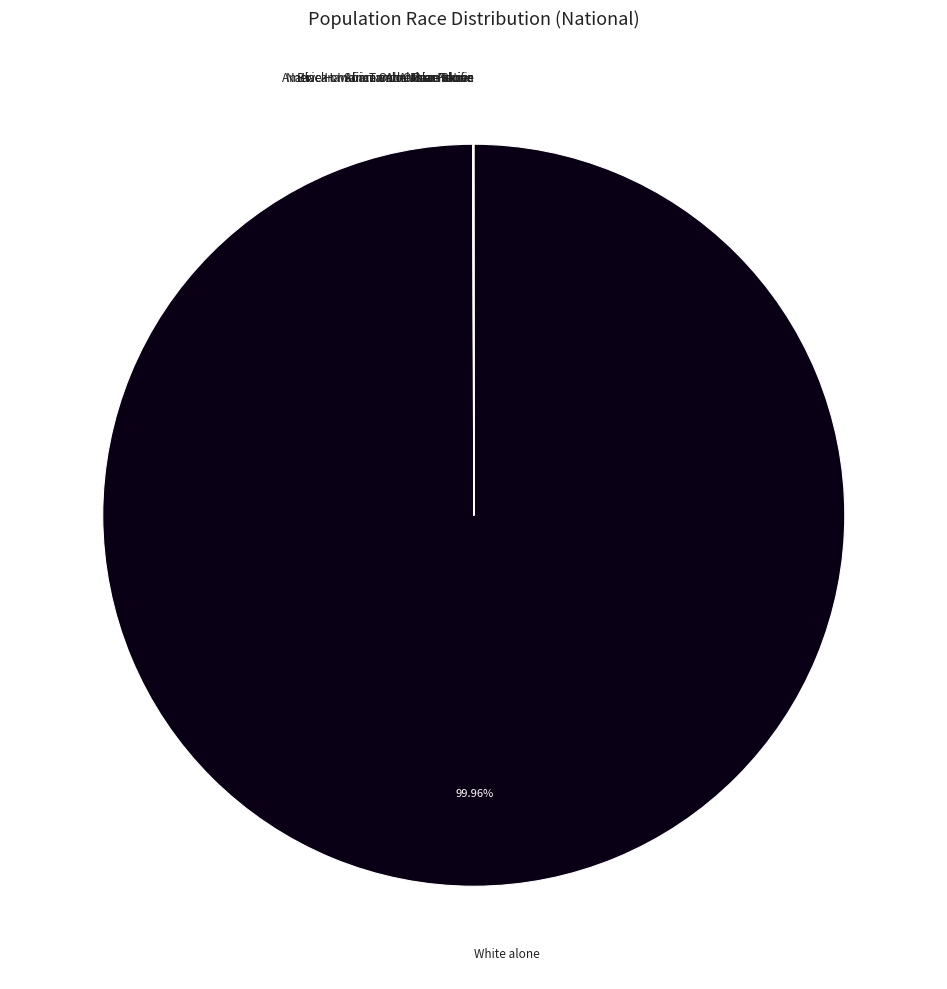

Rank the categories by value from lowest to highest.

Native Hawaiian and Other Pacific, American Indian and Alaska Native, Two or More Races, Asian alone, Some Other Race alone, Black or African American alone, White alone